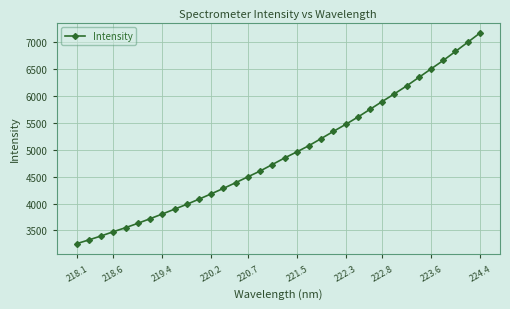

What is the smallest value displayed?

3255.3